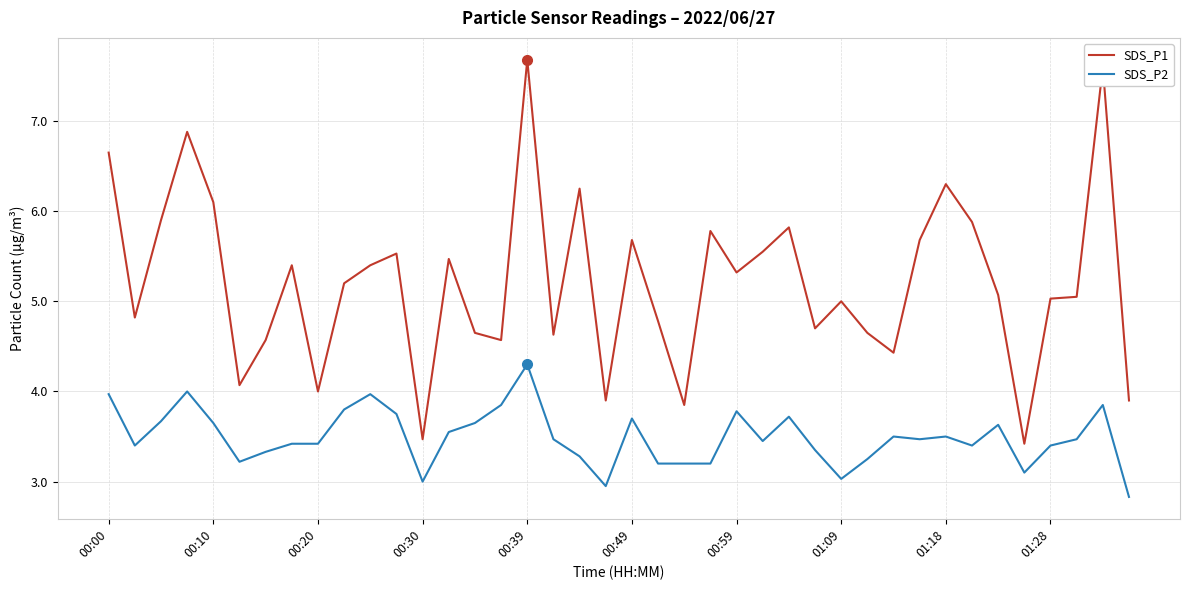

What is the minimum value shown in the chart?

2.8